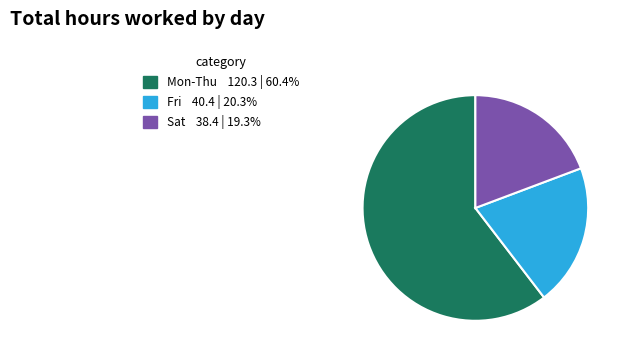

Count the number of slices in the pie.

3